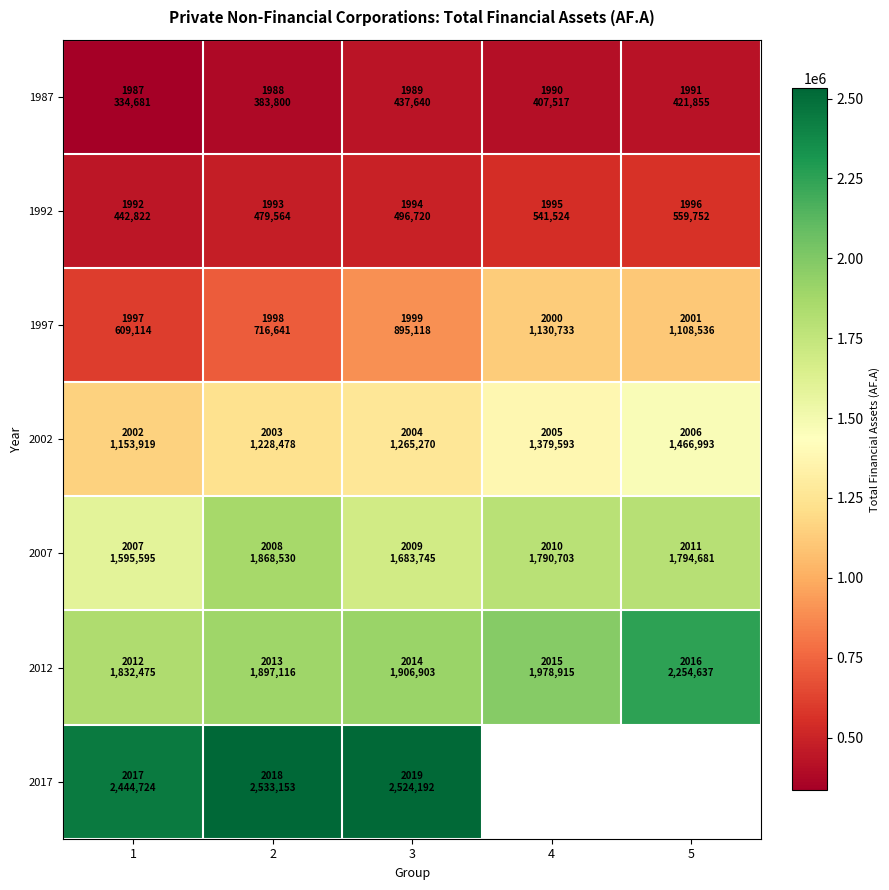

At 1, list the series in order from smallest to largest.

1987, 1992, 1997, 2002, 2007, 2012, 2017